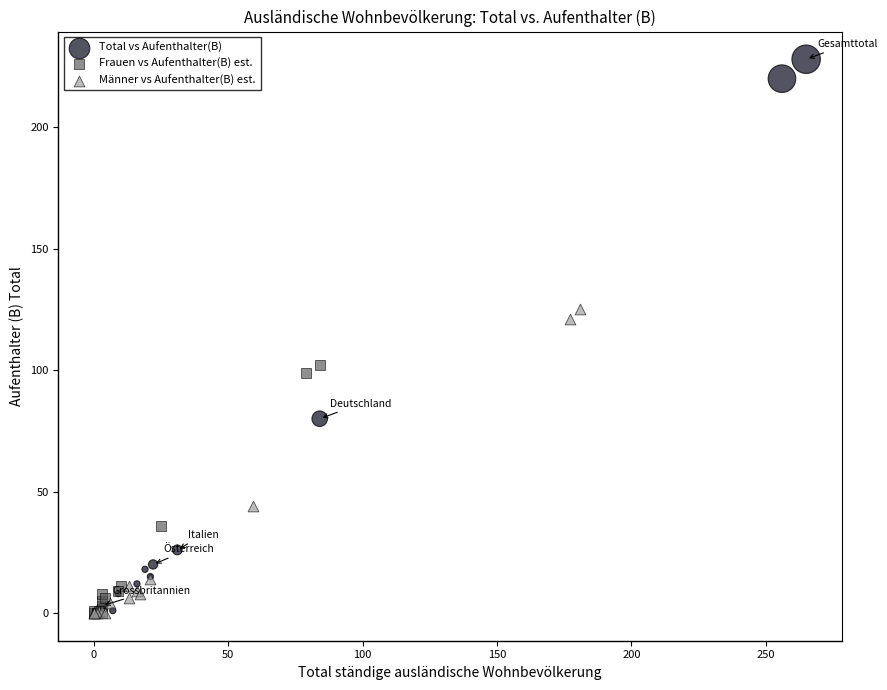

Which series reaches the maximum Y coordinate?

Total vs Aufenthalter(B)